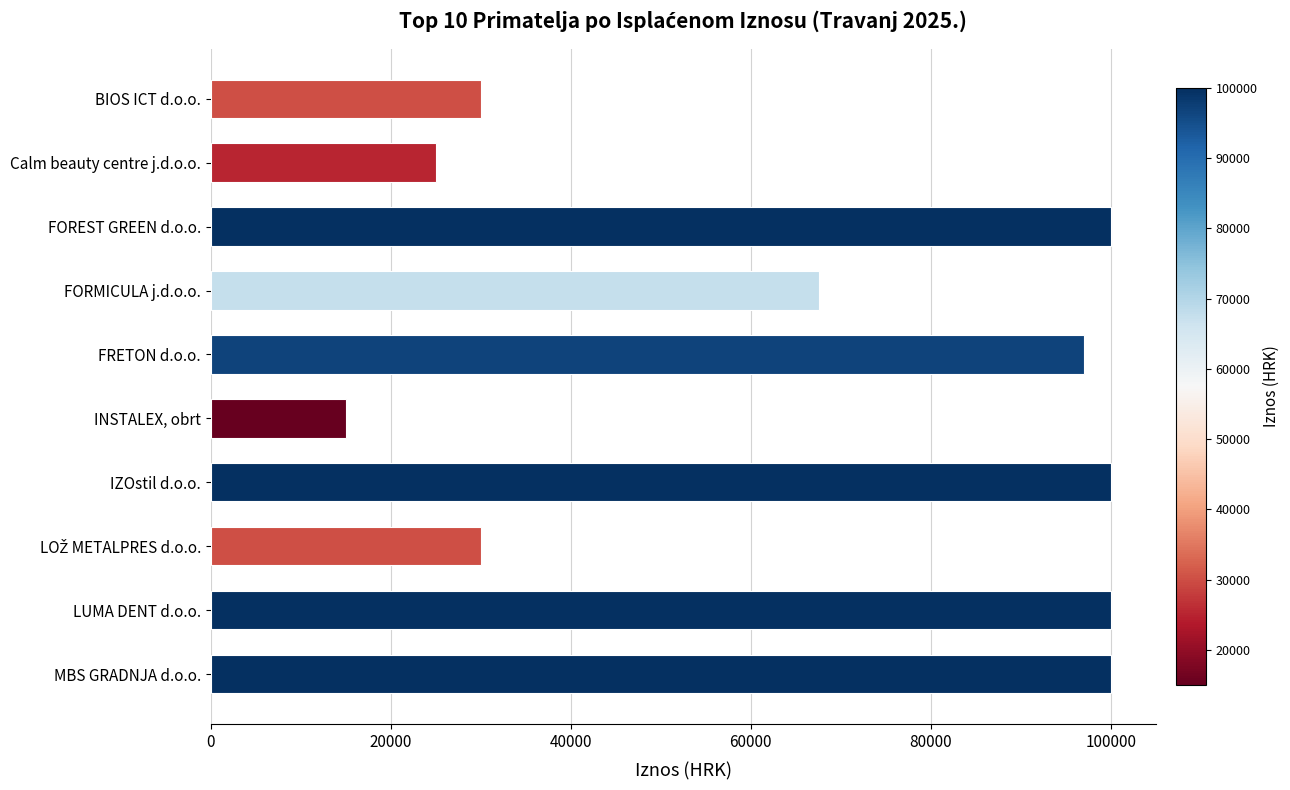

What is the sum of all values?

664550.3